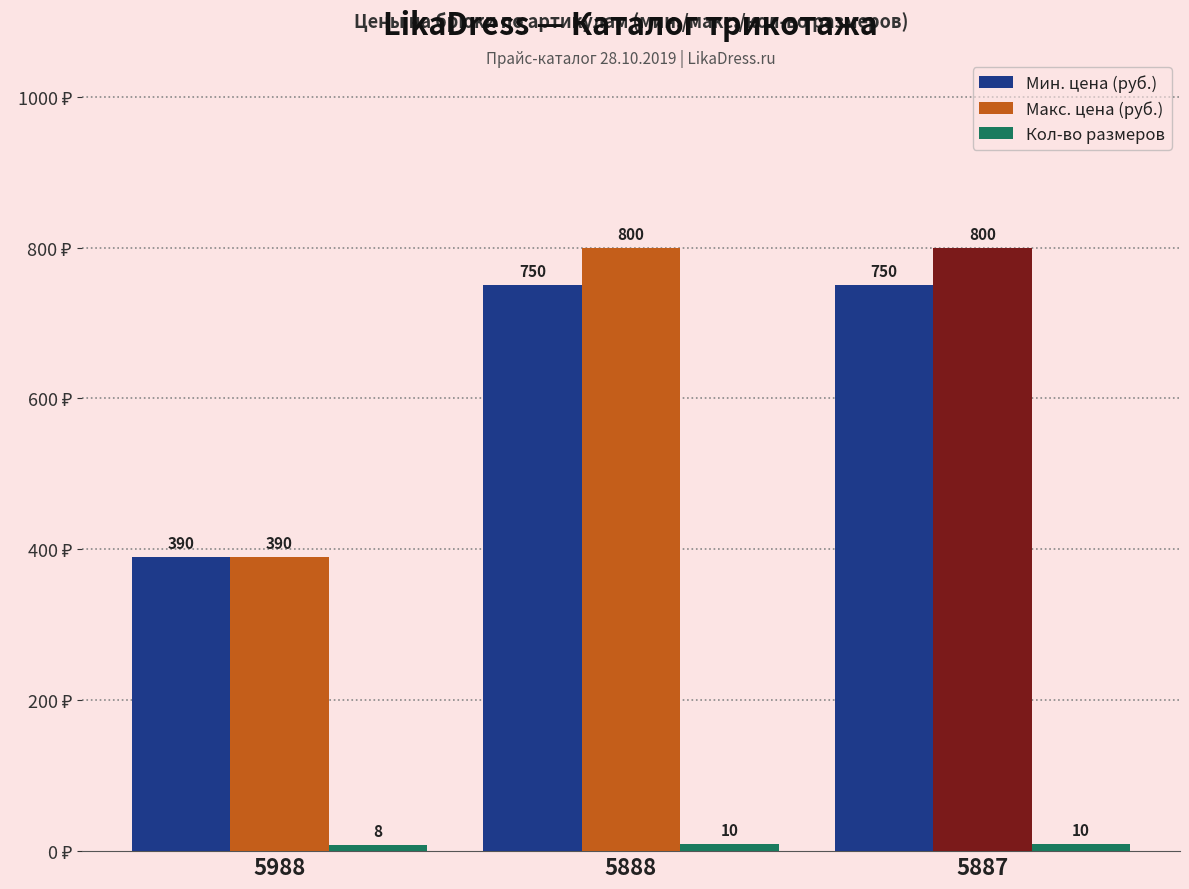

How many data points in Мин. цена (руб.) are less than 750?

1